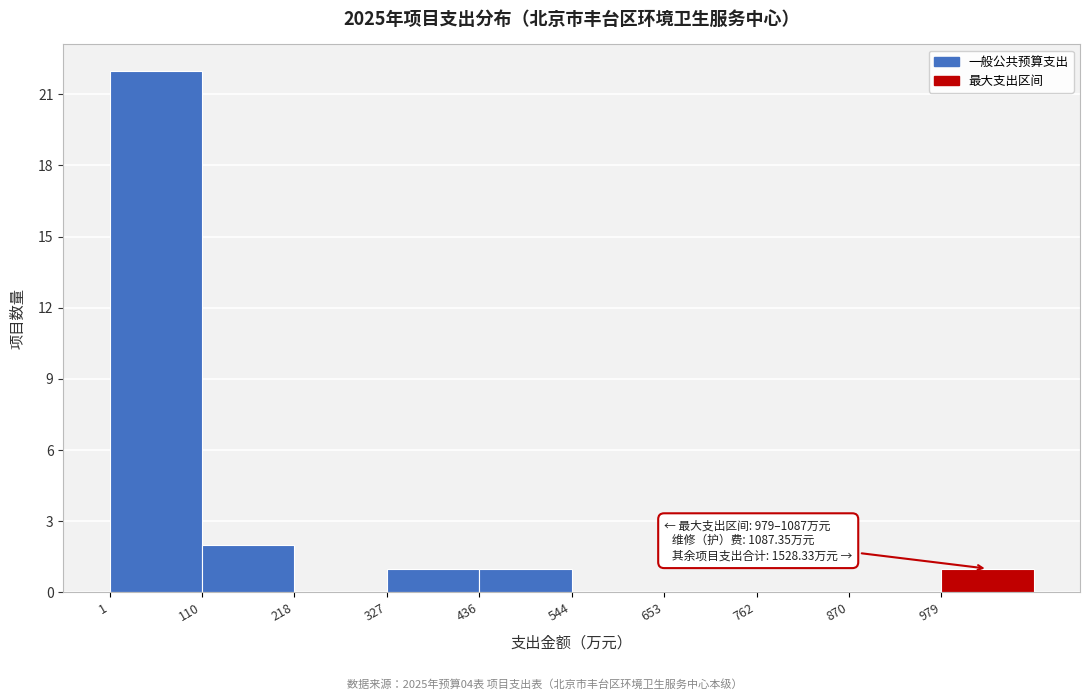

Which range on the x-axis has the tallest bar?

0 to 100